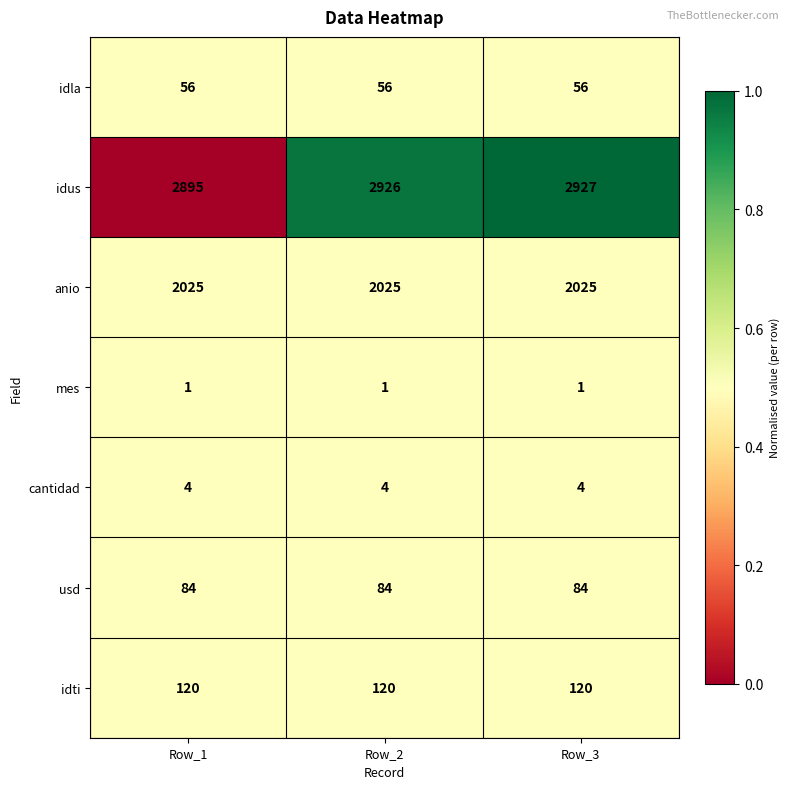

List the series in order of their peak value, highest first.

idus, anio, idti, usd, idla, cantidad, mes